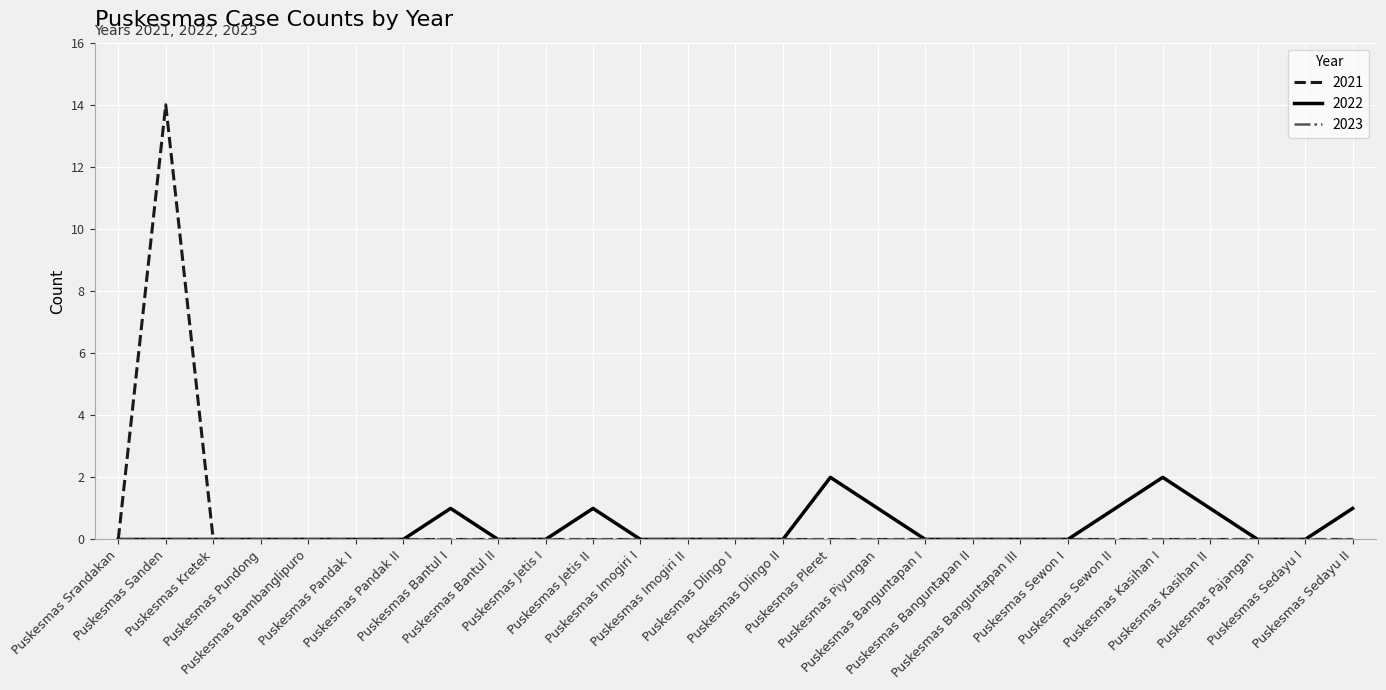

What is the maximum value shown in the chart?

14